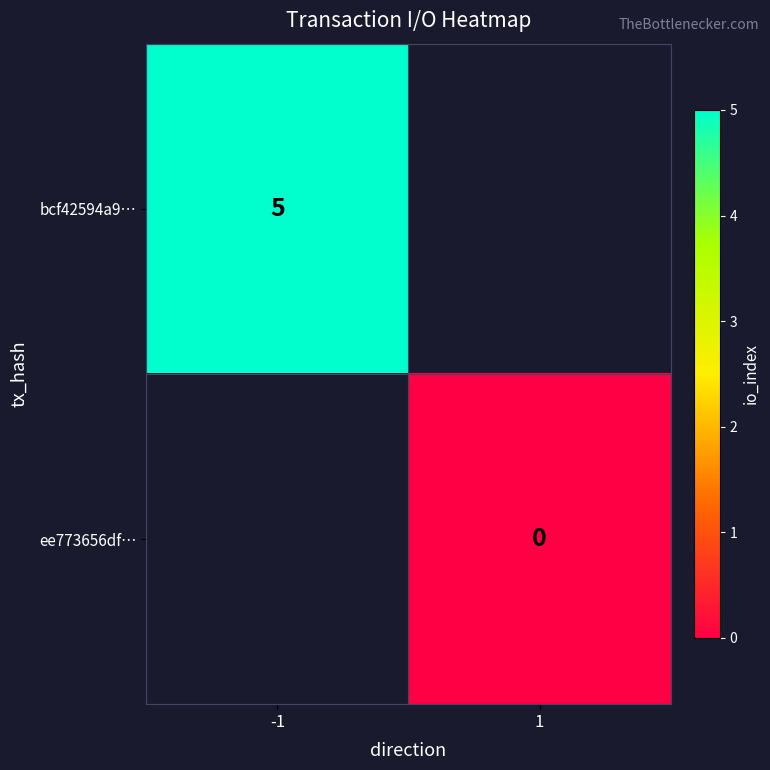

True or false: bcf42594a9… has a value of 7 at -1.

False